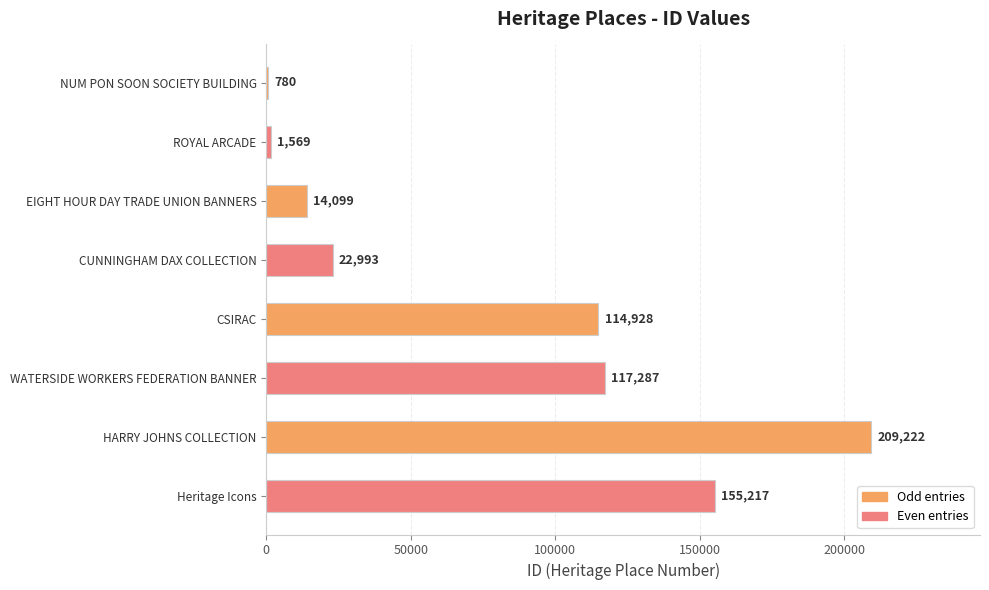

What is the label of the 8th bar from the top?

Heritage Icons